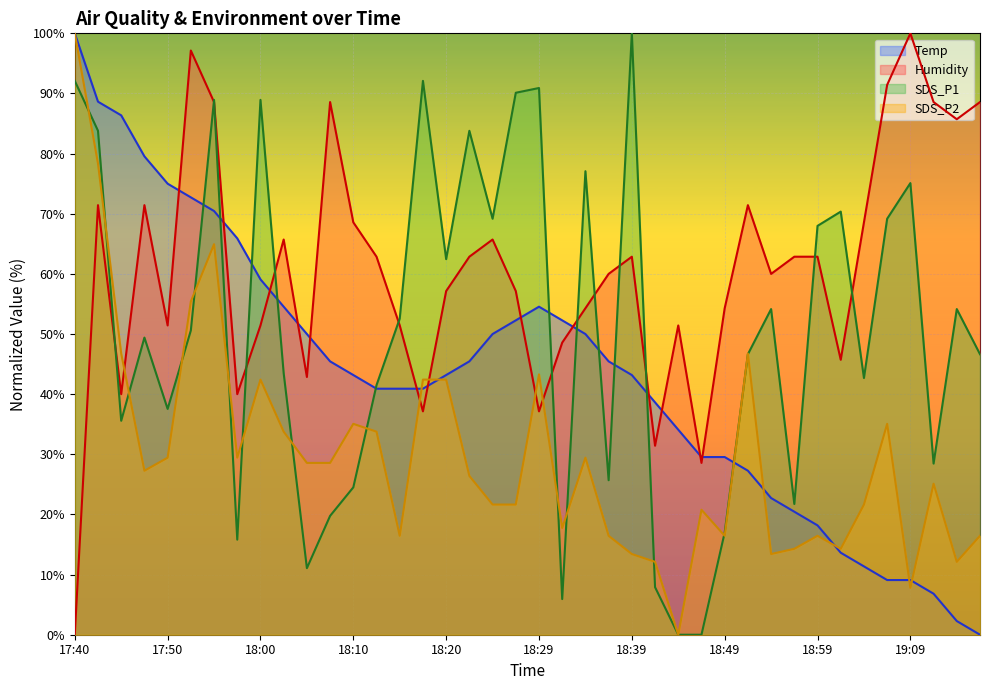

How many lines are shown in the chart?

4